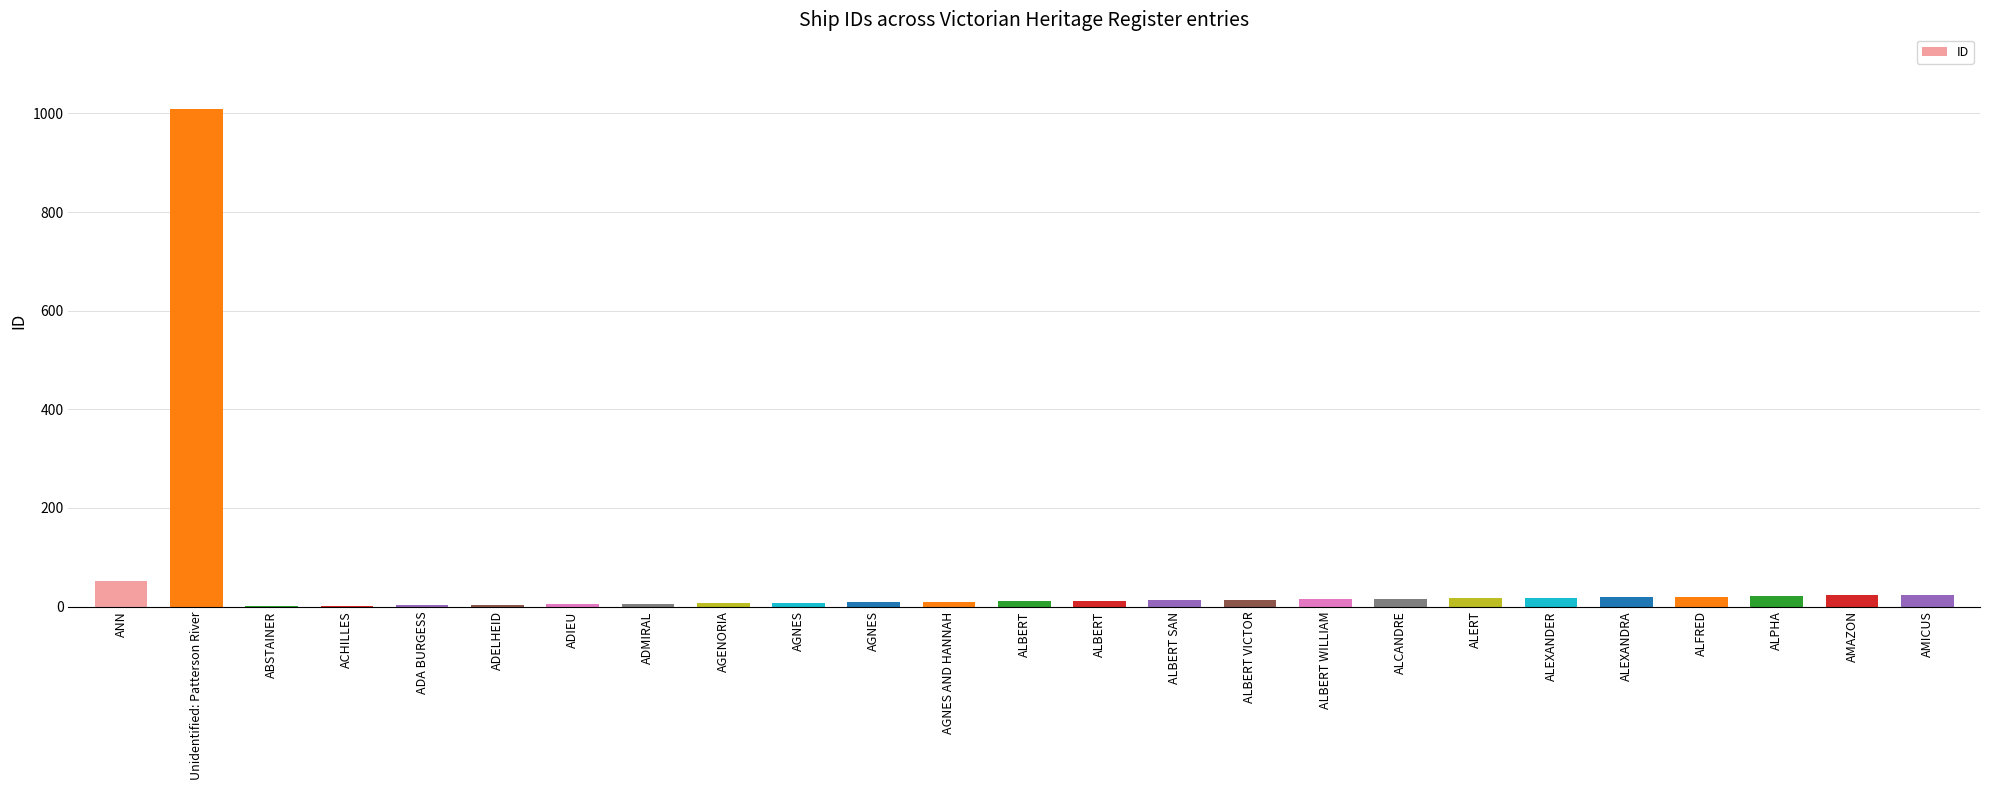

Are the bars horizontal?

No